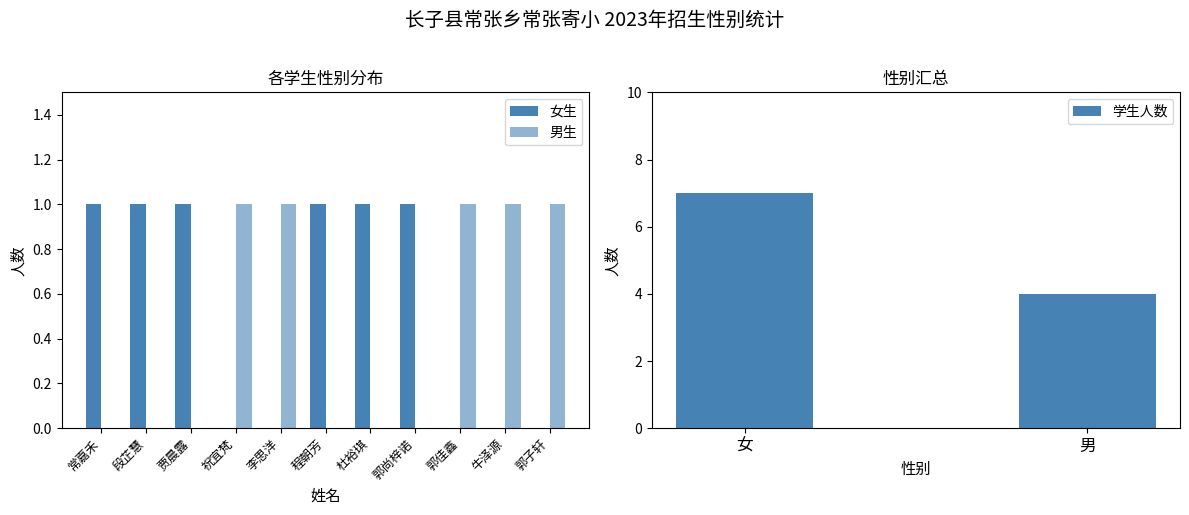

How many positive values does the 男生数量 series have?

5